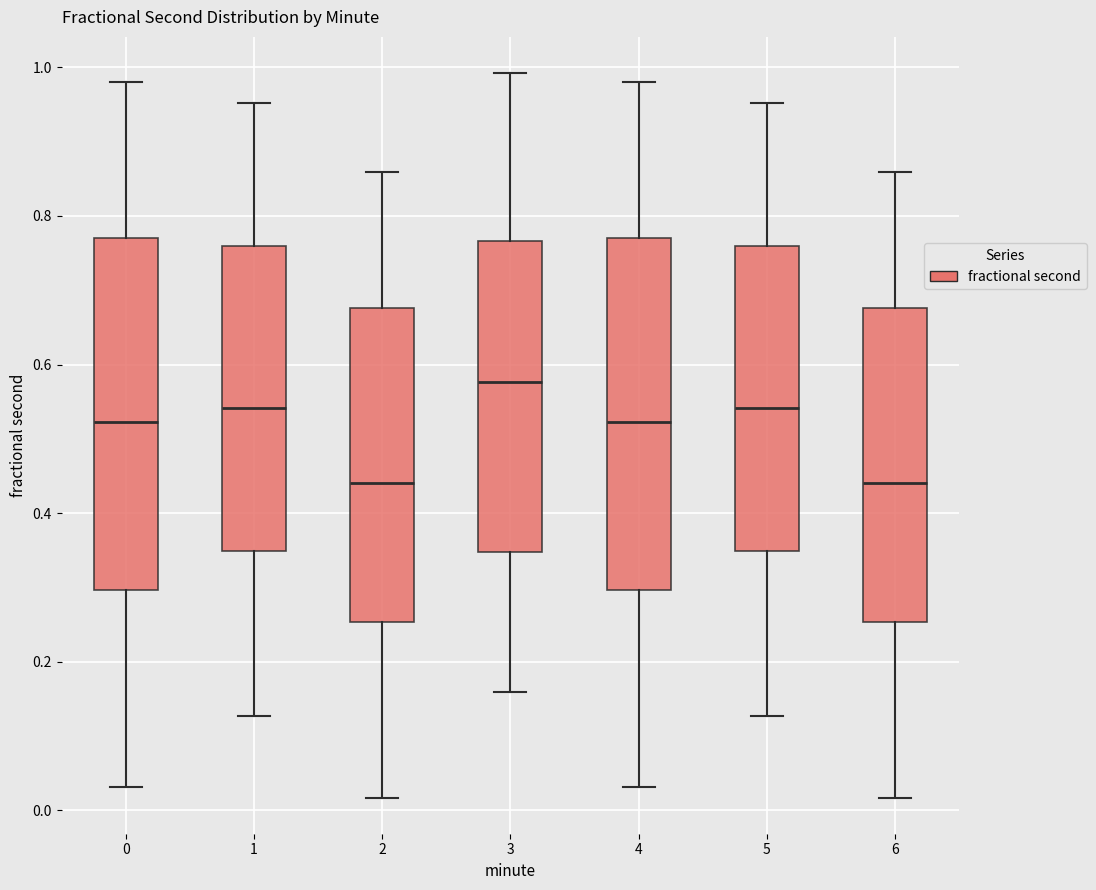

Reading left to right, transcribe this box plot: for each box, give where its median line is, the range the box spans, and where its two whiskers end, as read against the y-axis. The values are not printed on the chart, so give them approximately, as read against the axis.

0: median 0.52, box 0.30 to 0.78, whiskers 0.04 to 0.98
1: median 0.54, box 0.34 to 0.76, whiskers 0.12 to 0.96
2: median 0.44, box 0.26 to 0.68, whiskers 0.02 to 0.86
3: median 0.58, box 0.34 to 0.76, whiskers 0.16 to 1.00
4: median 0.52, box 0.30 to 0.78, whiskers 0.04 to 0.98
5: median 0.54, box 0.34 to 0.76, whiskers 0.12 to 0.96
6: median 0.44, box 0.26 to 0.68, whiskers 0.02 to 0.86